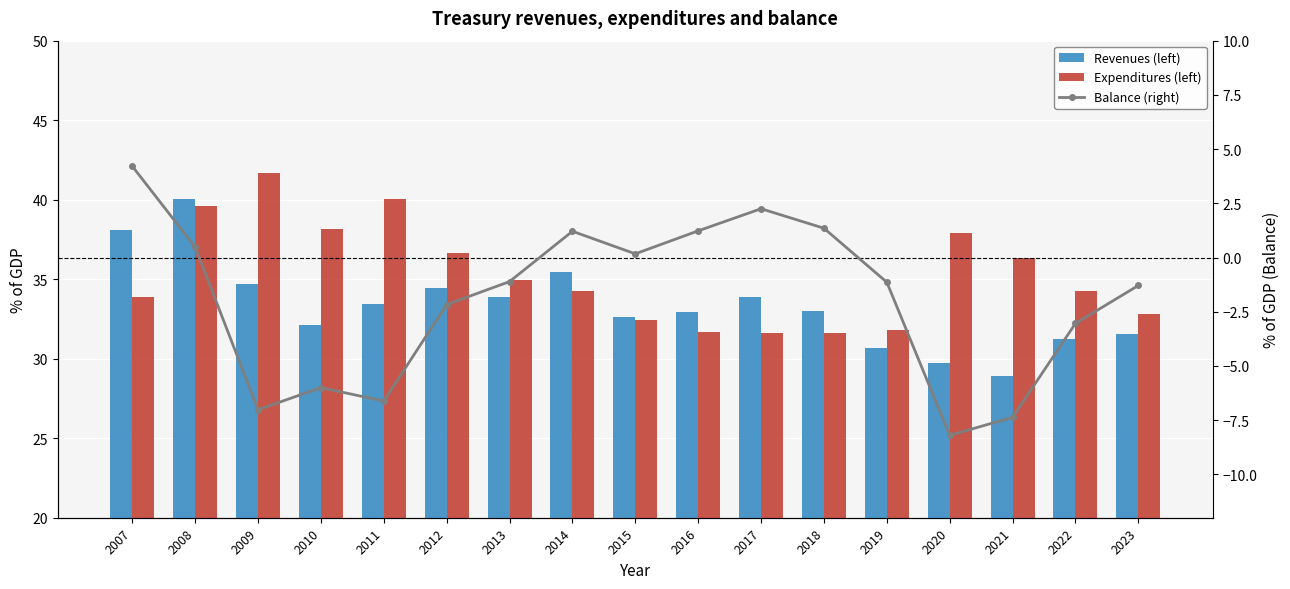

List the series in order of their peak value, highest first.

Expenditures (left), Revenues (left), Balance (right)